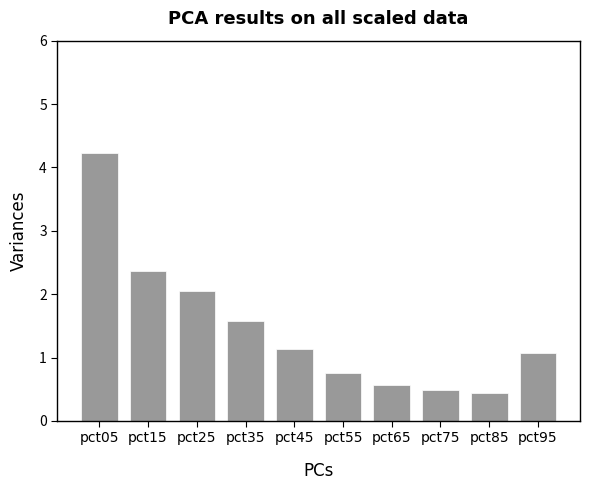

How many bars are there in total?

10